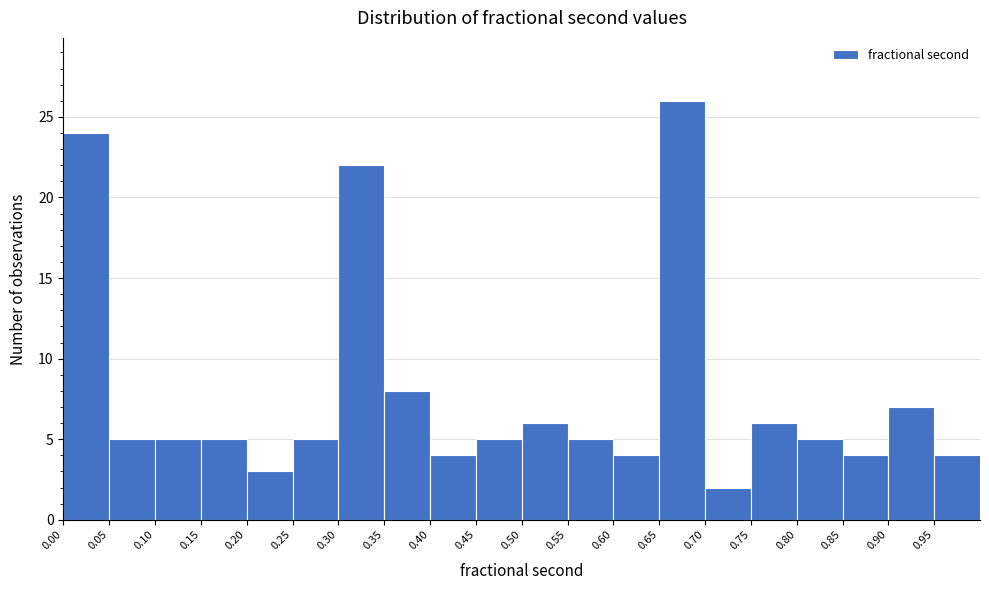

What is the height of the bar covering 0.25 to 0.30 on the x-axis? The values are not printed on the chart, so give them approximately, as read against the axis.

5